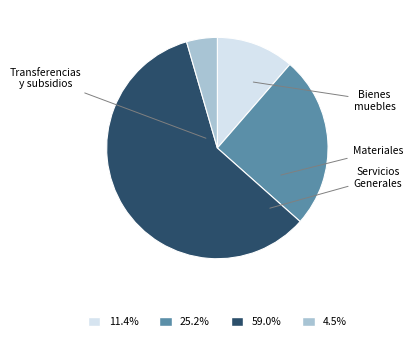

Is there a majority slice in this chart?

Yes